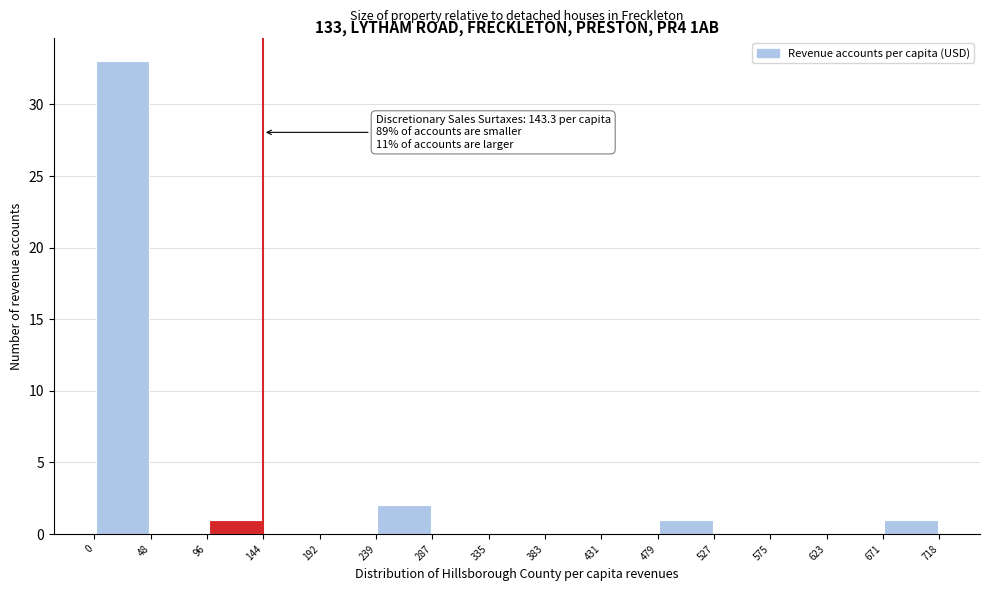

Which range on the x-axis has the tallest bar?

0 to 48